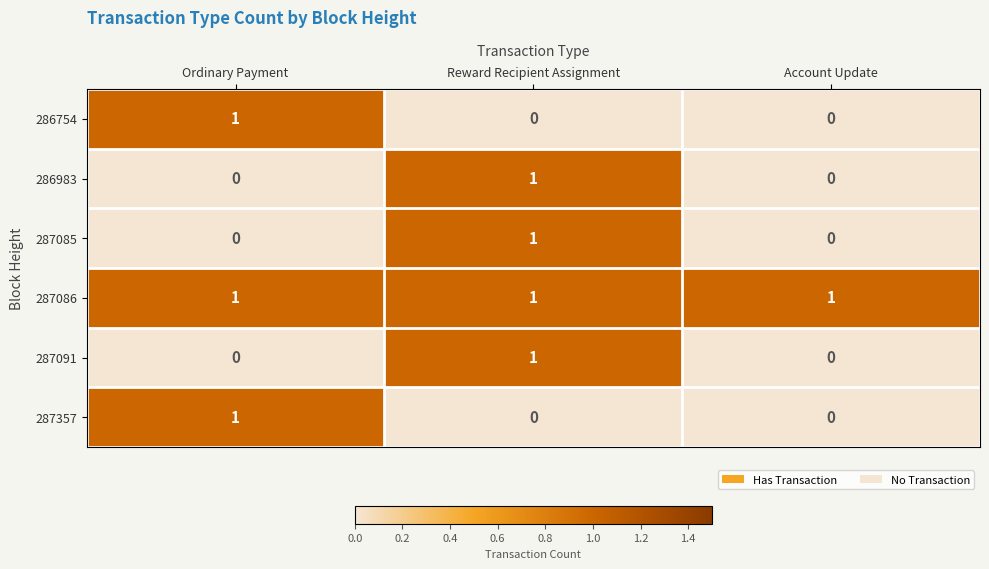

Reading right to left, list all the values displayed in this chart.

286754: 0	0	1
286983: 0	1	0
287085: 0	1	0
287086: 1	1	1
287091: 0	1	0
287357: 0	0	1